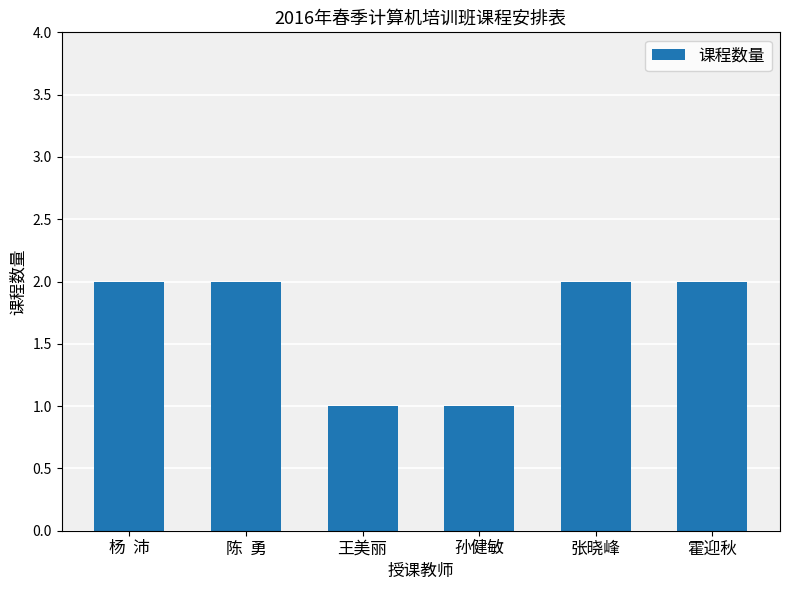

Reading left to right, transcribe all the data shown in this chart.

2	2	1	1	2	2